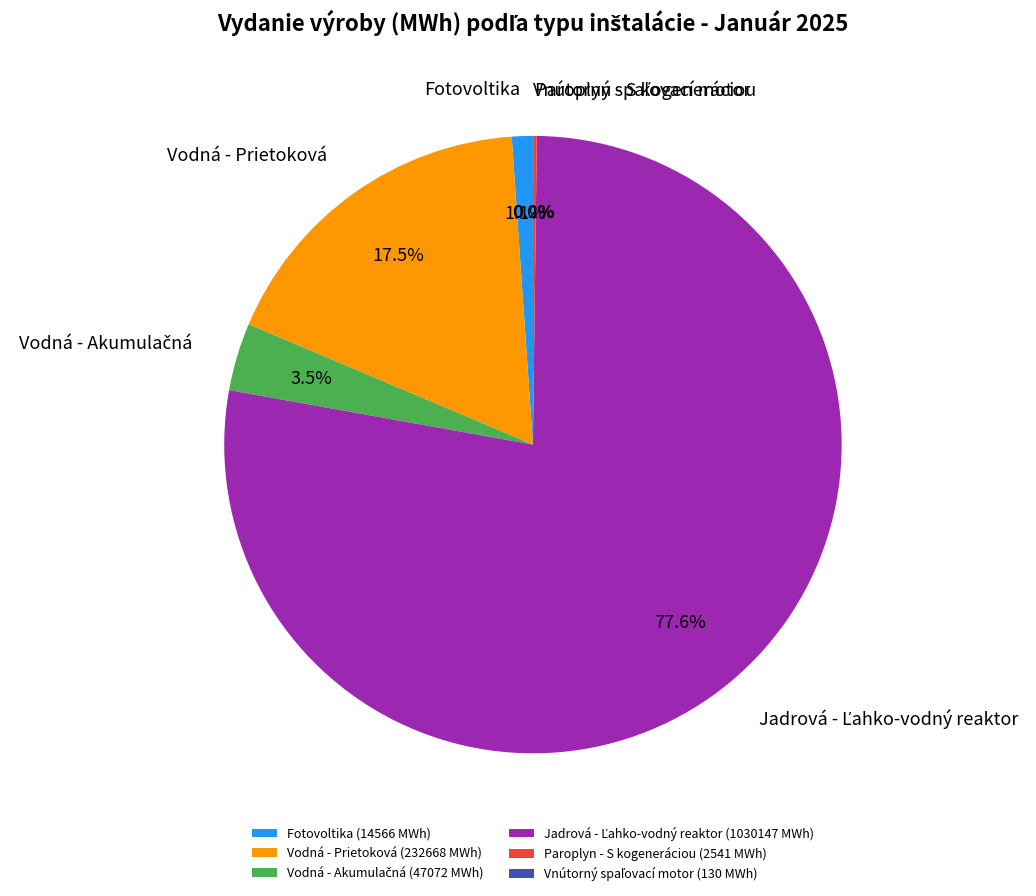

Is there any slice that represents more than half of the pie?

Yes